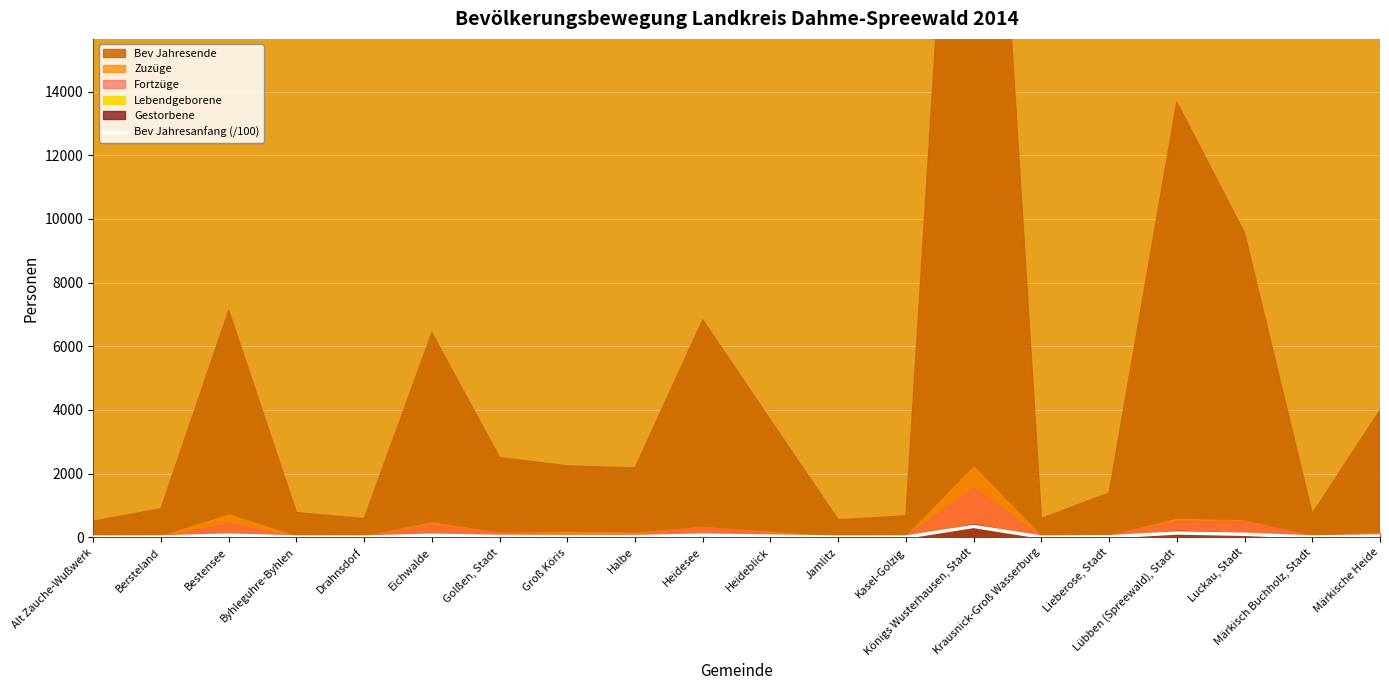

Where is the data nearest to the value 173?

Lübben (Spreewald), Stadt